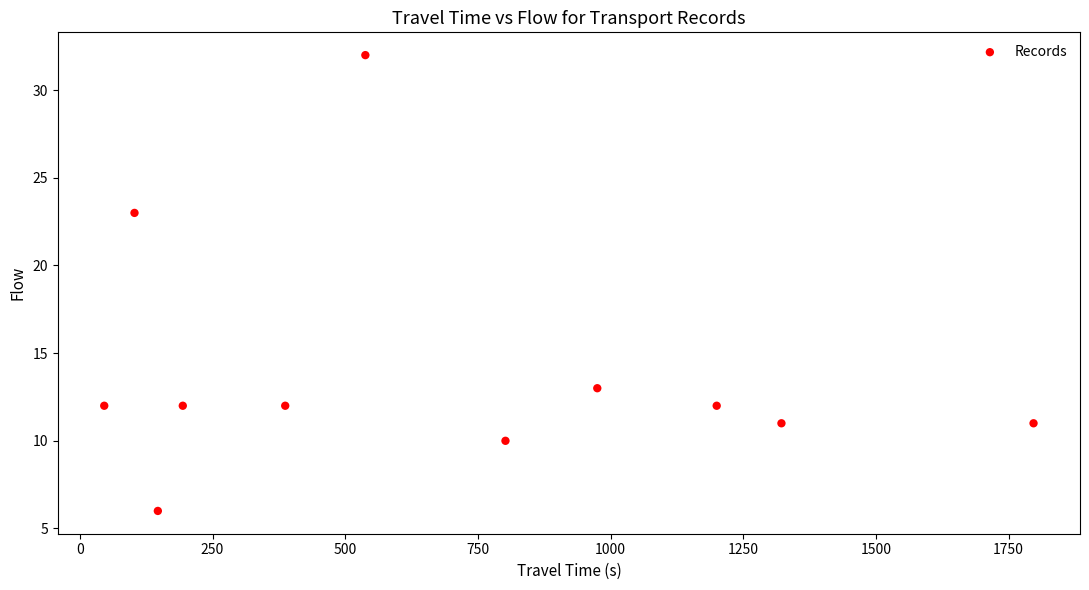

What is the range of Y values (max minus min)?

26